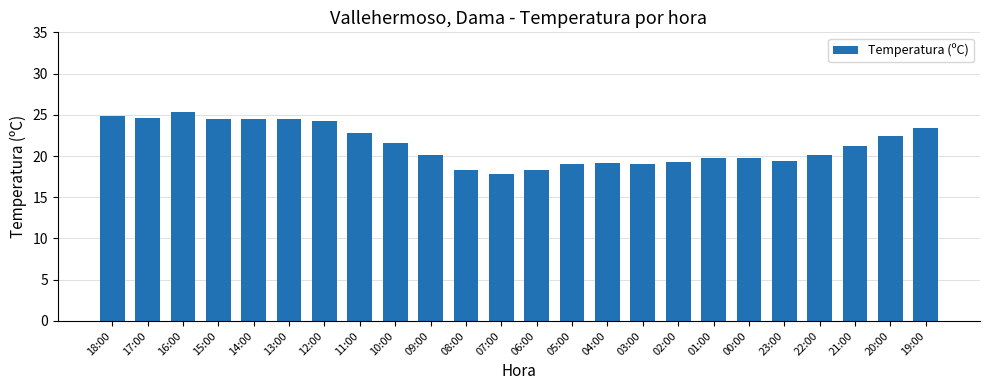

Where does the data first go above 21?

18:00